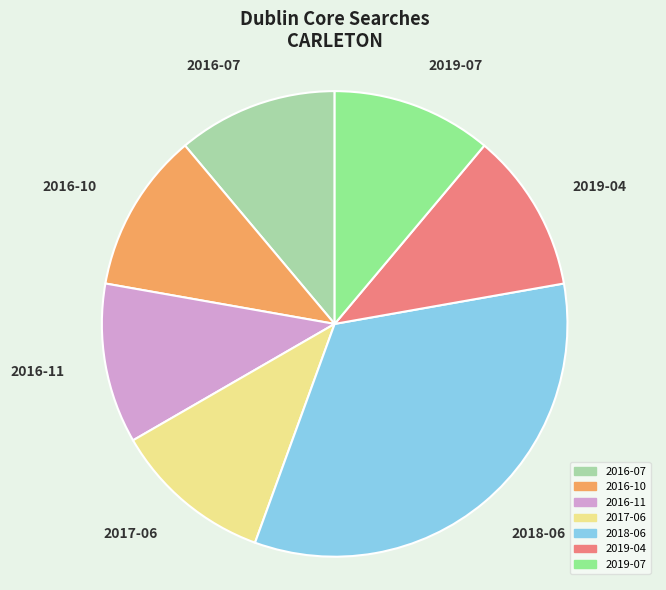

What is the largest slice in the pie chart?

2018-06